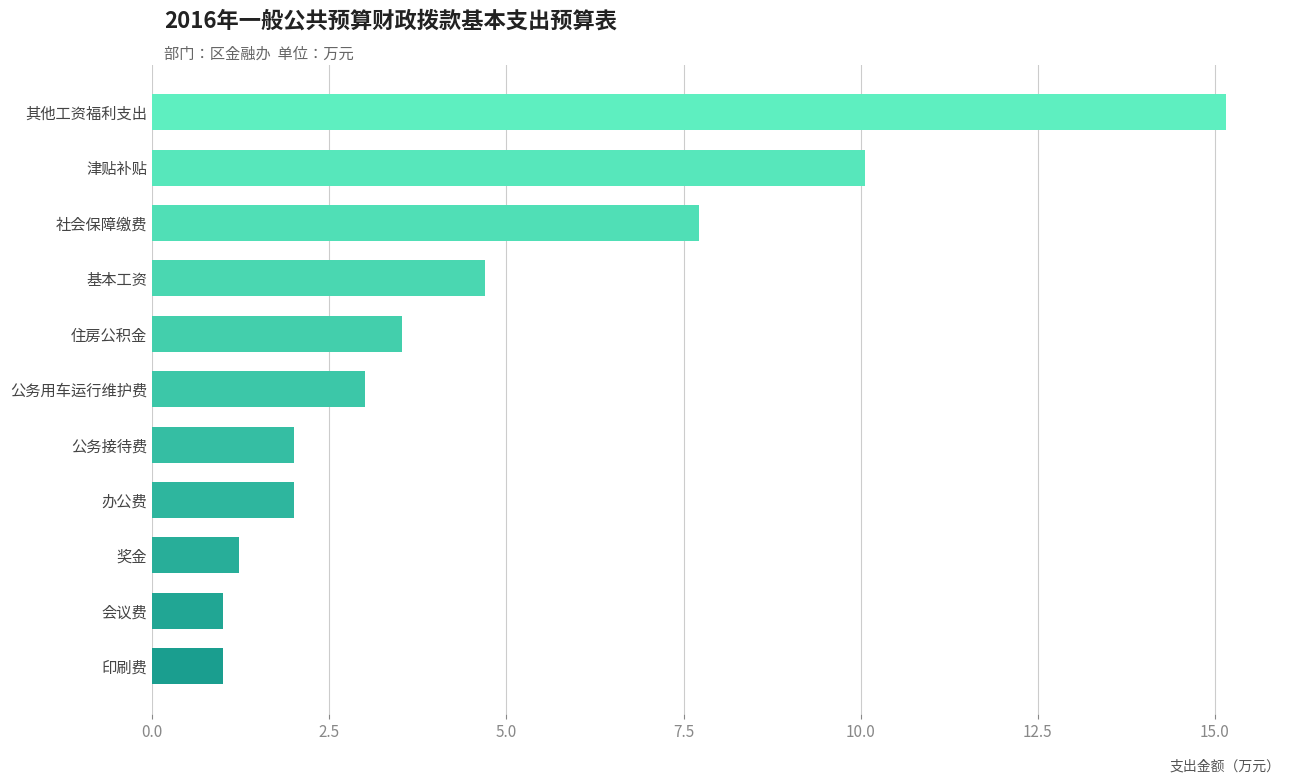

What is the average value?

4.7